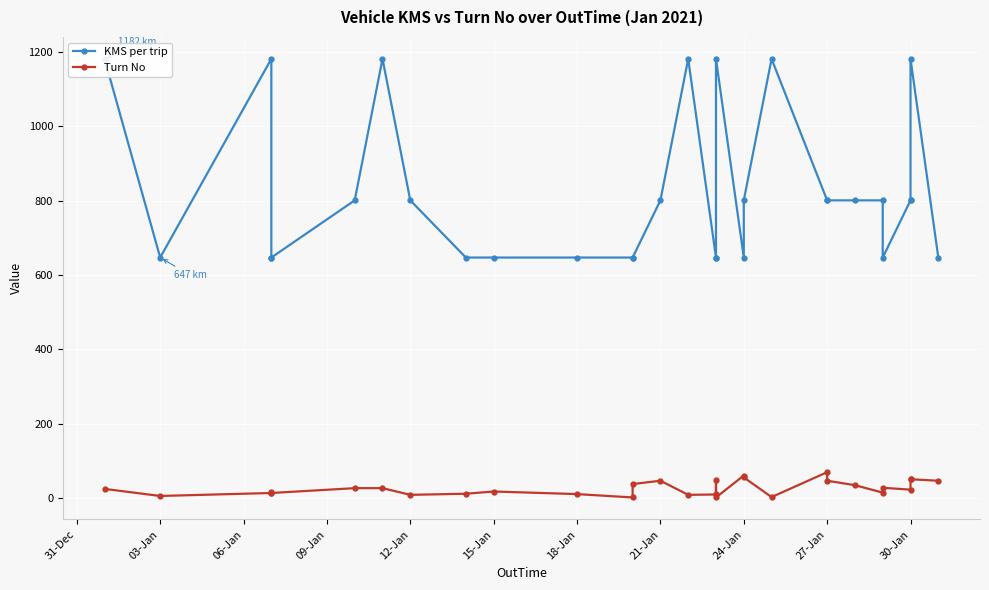

What are all the series names shown in the legend?

KMS per trip, Turn No